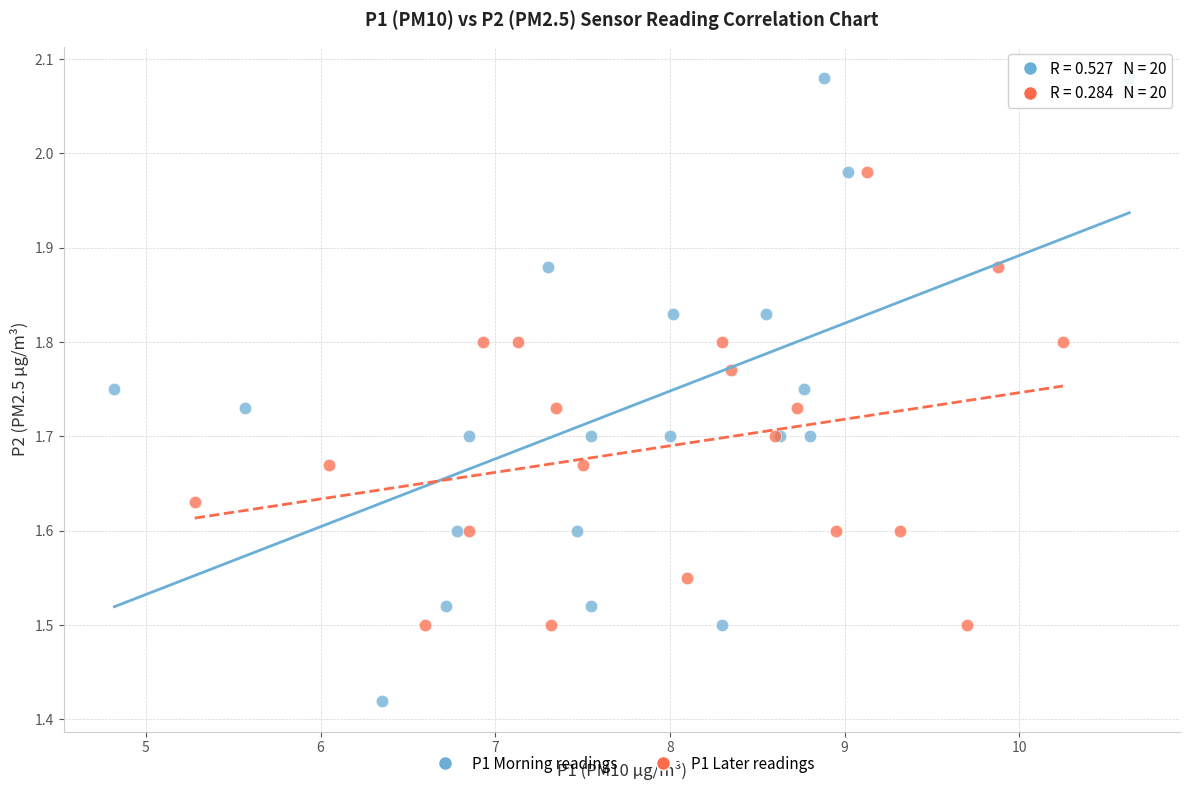

What are all the series names shown in the legend?

P1 Morning readings, P1 Later readings